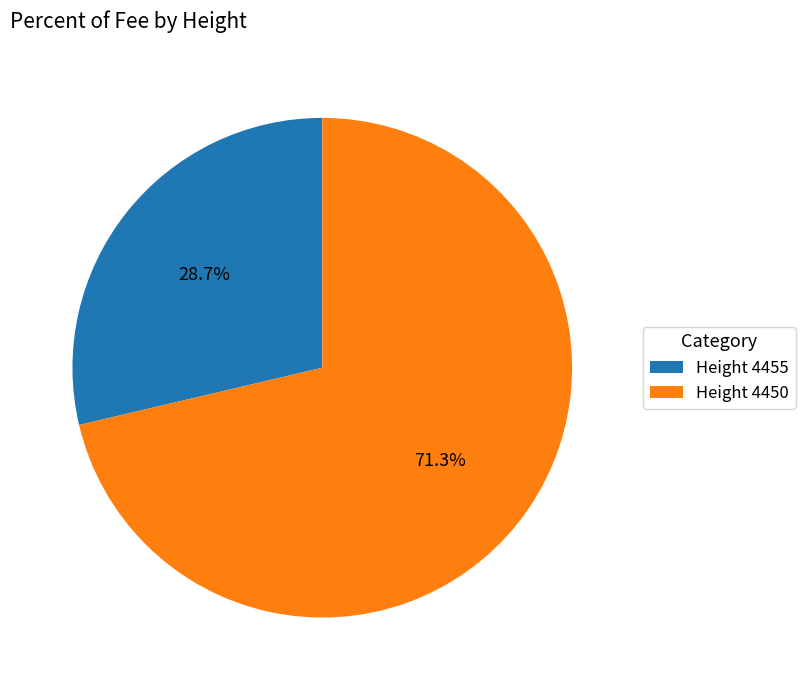

Which slice represents more than half of the pie?

Height 4450